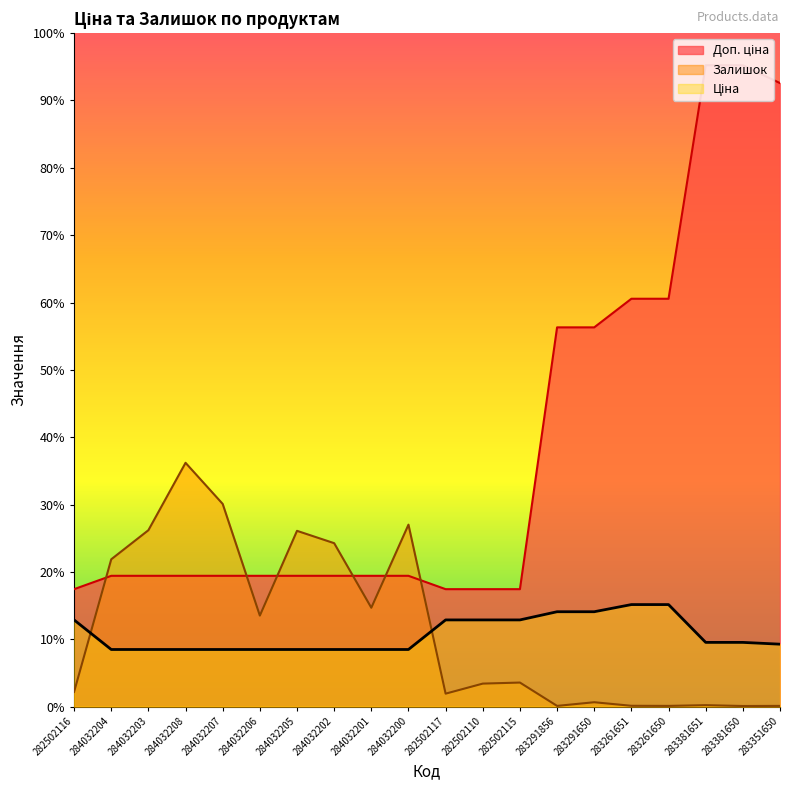

Which series has the widest spread of values?

Доп. ціна